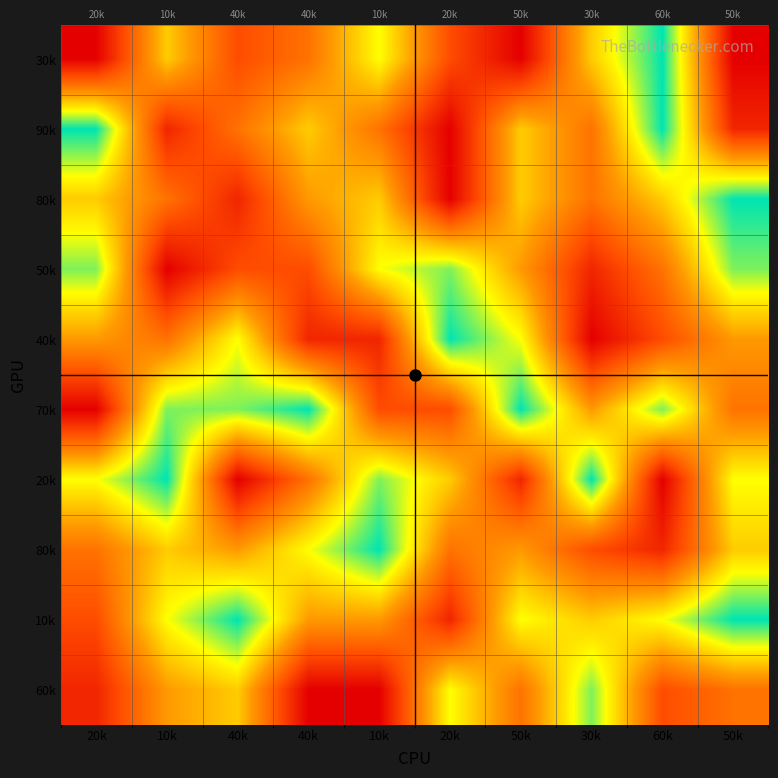

At which category is the sum across all series the highest?

50k